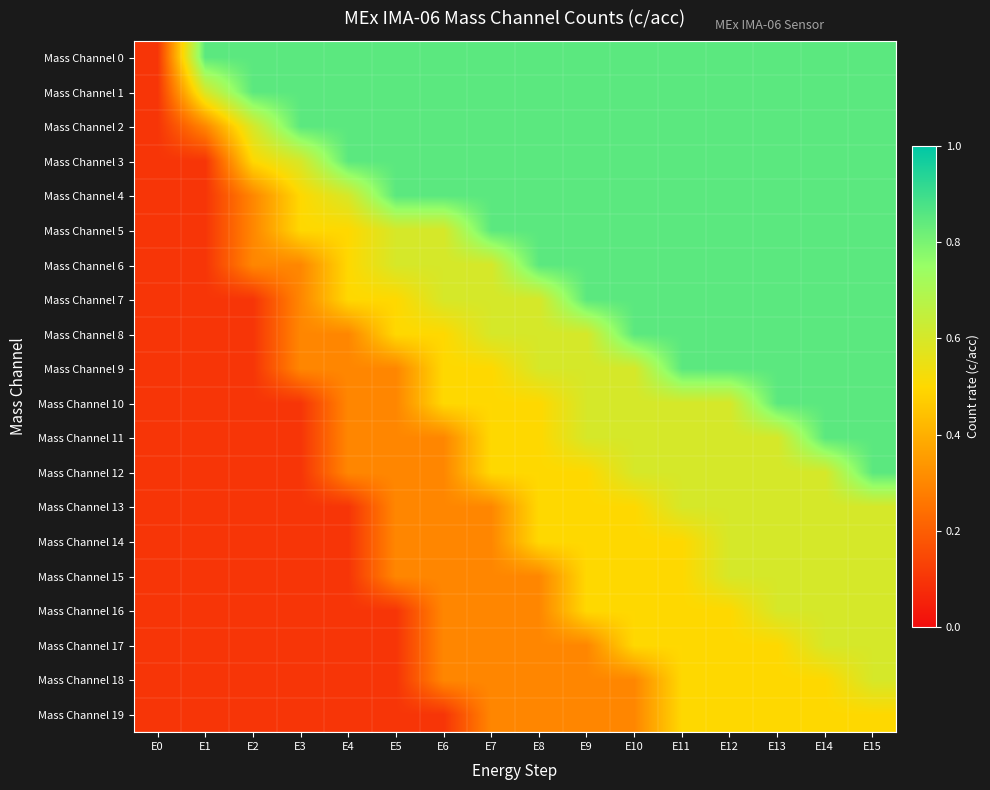

Count the number of categories in the chart.

16